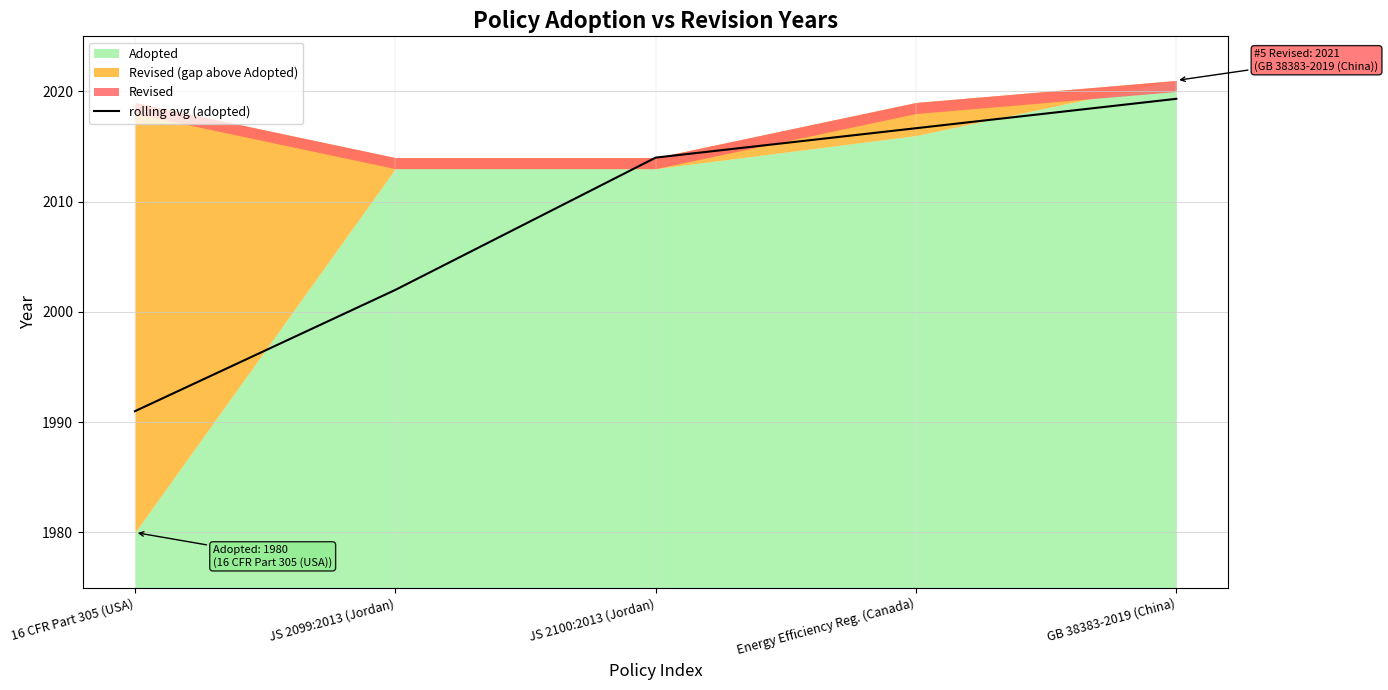

Reading left to right, extract all data points from this chart.

16 CFR Part 305 (USA)=1991.0	JS 2099:2013 (Jordan)=2002.0	JS 2100:2013 (Jordan)=2014.0	Energy Efficiency Reg. (Canada)=2016.7	GB 38383-2019 (China)=2019.3